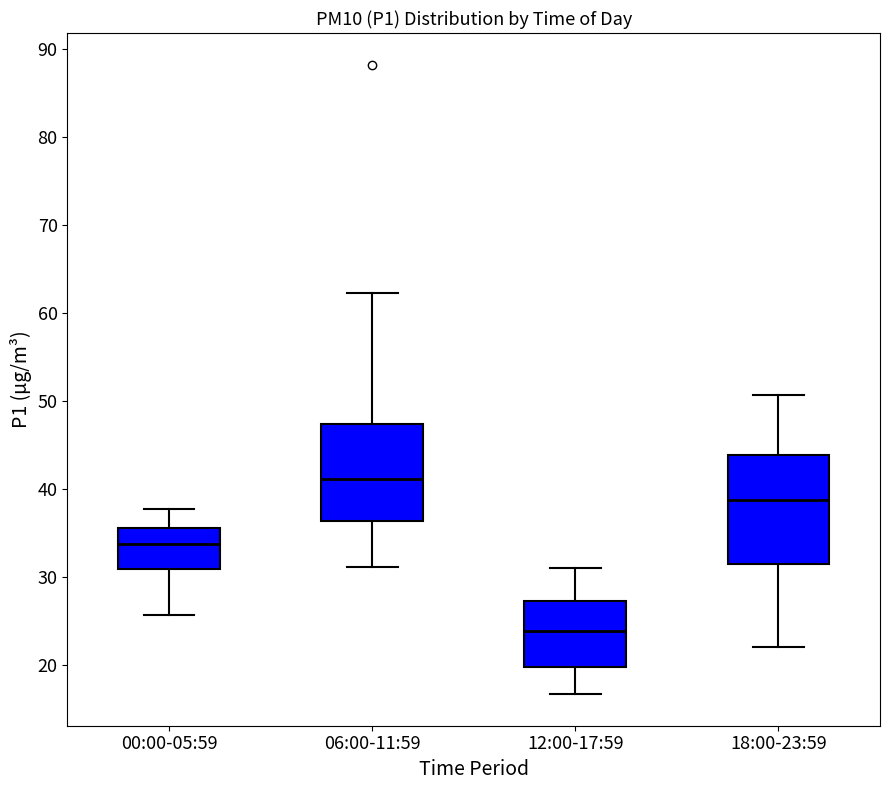

Reading left to right, read every box against the y-axis: the position of its median line, the range the box covers, and the ends of its whiskers. The values are not printed on the chart, so give them approximately, as read against the axis.

00:00-05:59: median 34, box 31 to 36, whiskers 26 to 38
06:00-11:59: median 41, box 36 to 47, whiskers 31 to 62
12:00-17:59: median 24, box 20 to 27, whiskers 17 to 31
18:00-23:59: median 39, box 32 to 44, whiskers 22 to 51